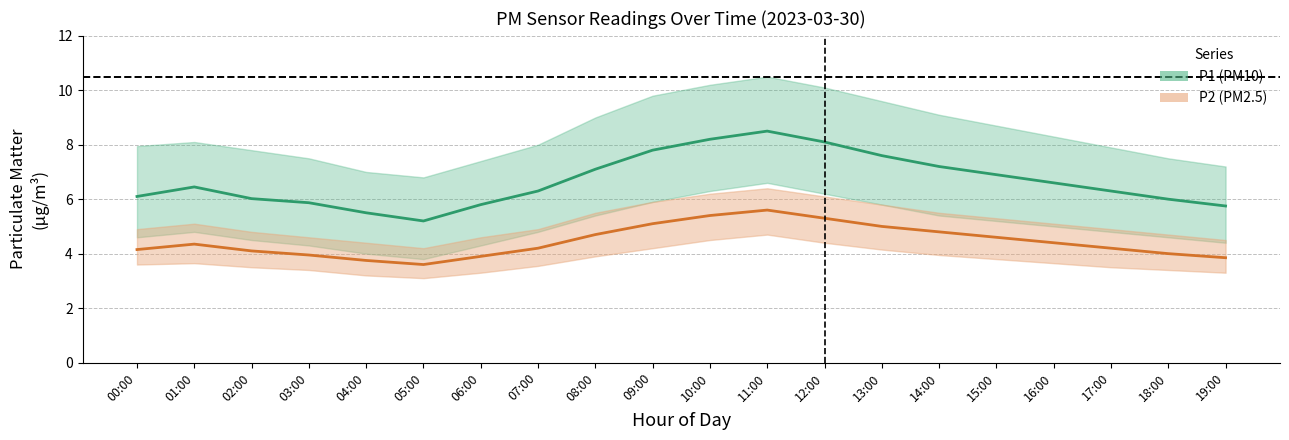

At which category does P1 (PM10) mean reach its first local valley?

05:00